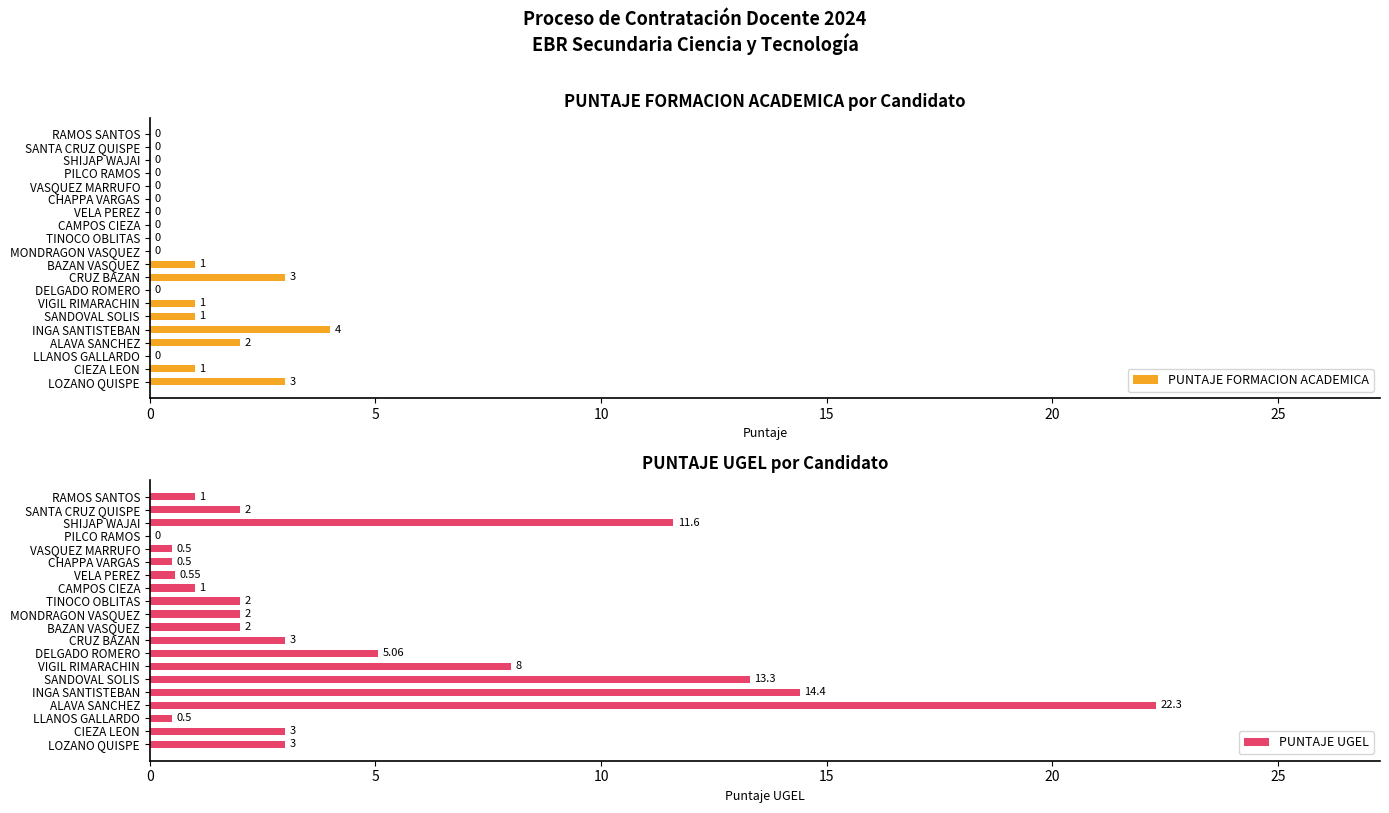

Are the bars grouped side by side (vs. stacked)?

Yes